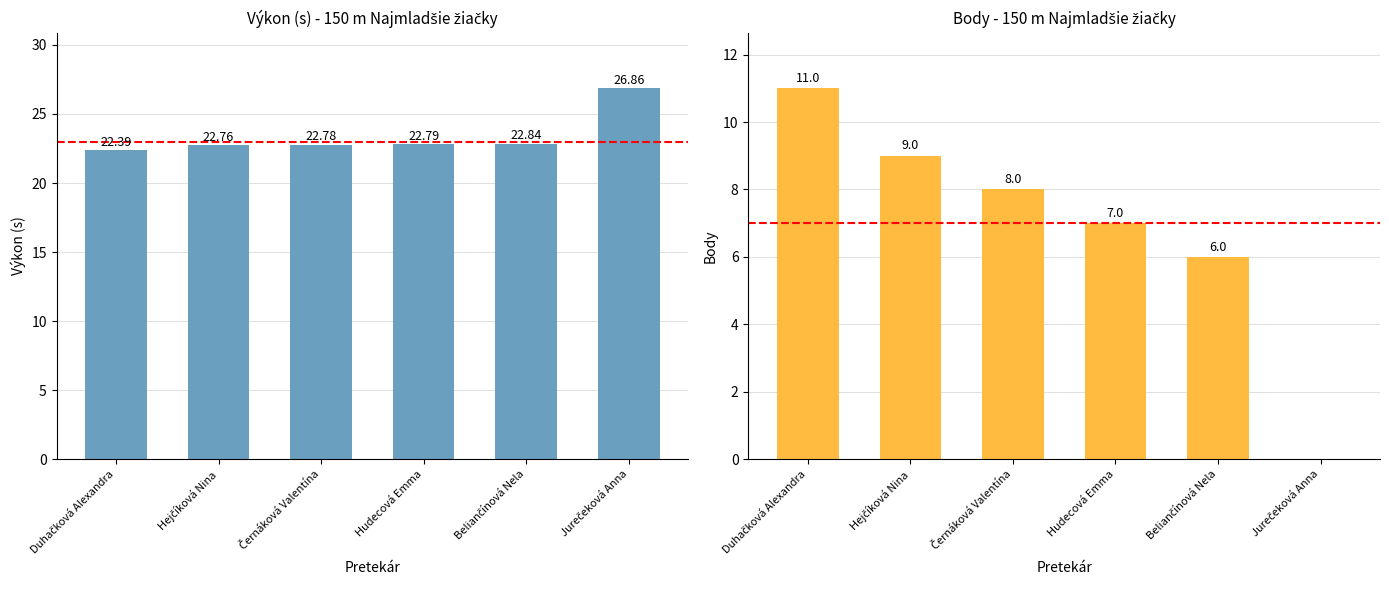

What is the sum of all Body values?

41.0